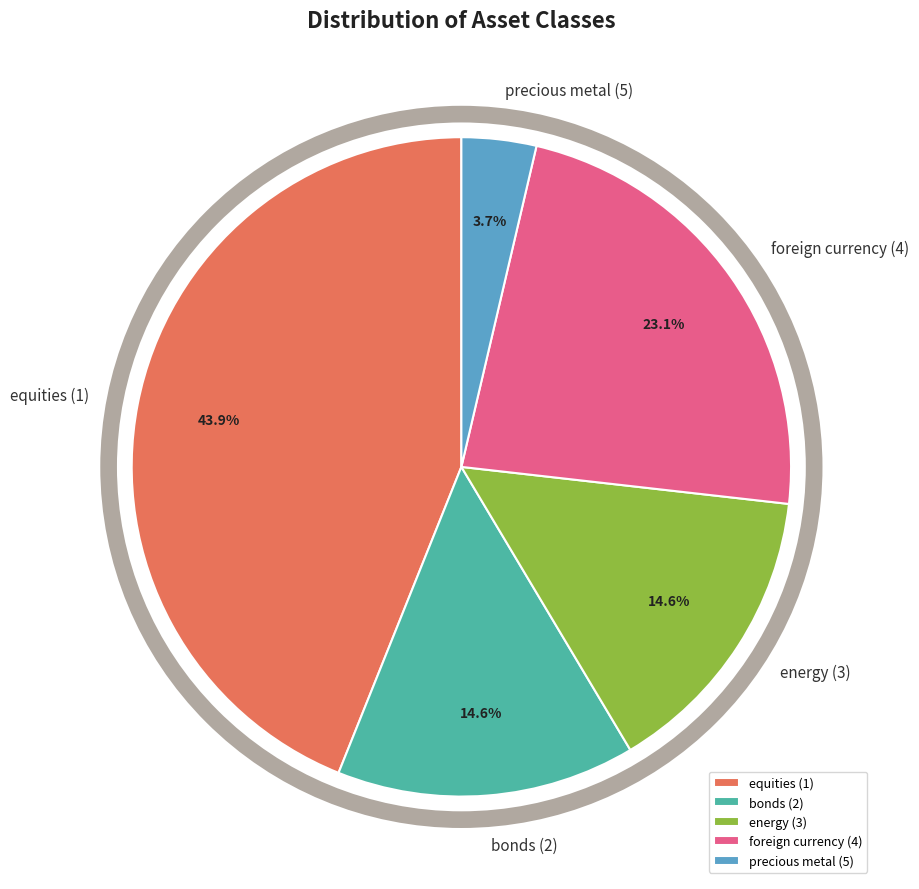

How much of the chart is everything except precious metal (5)?

96.3%